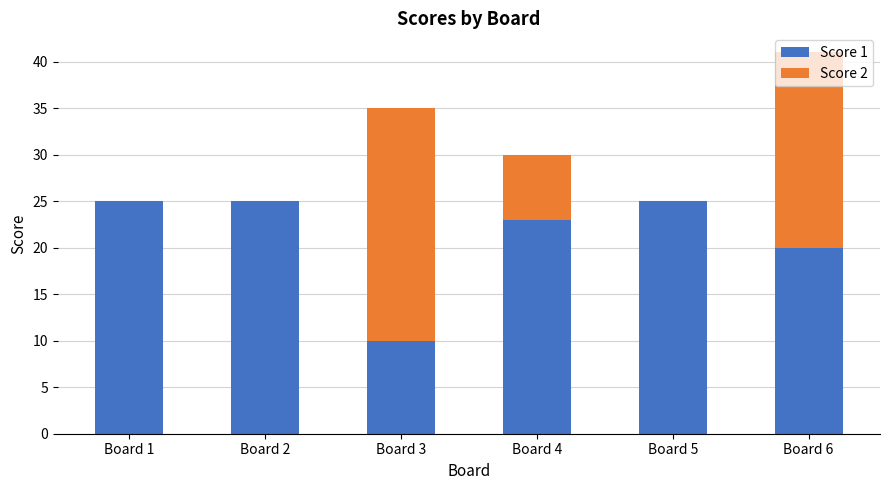

Is it true that Score 1 equals 10 at Board 3?

True